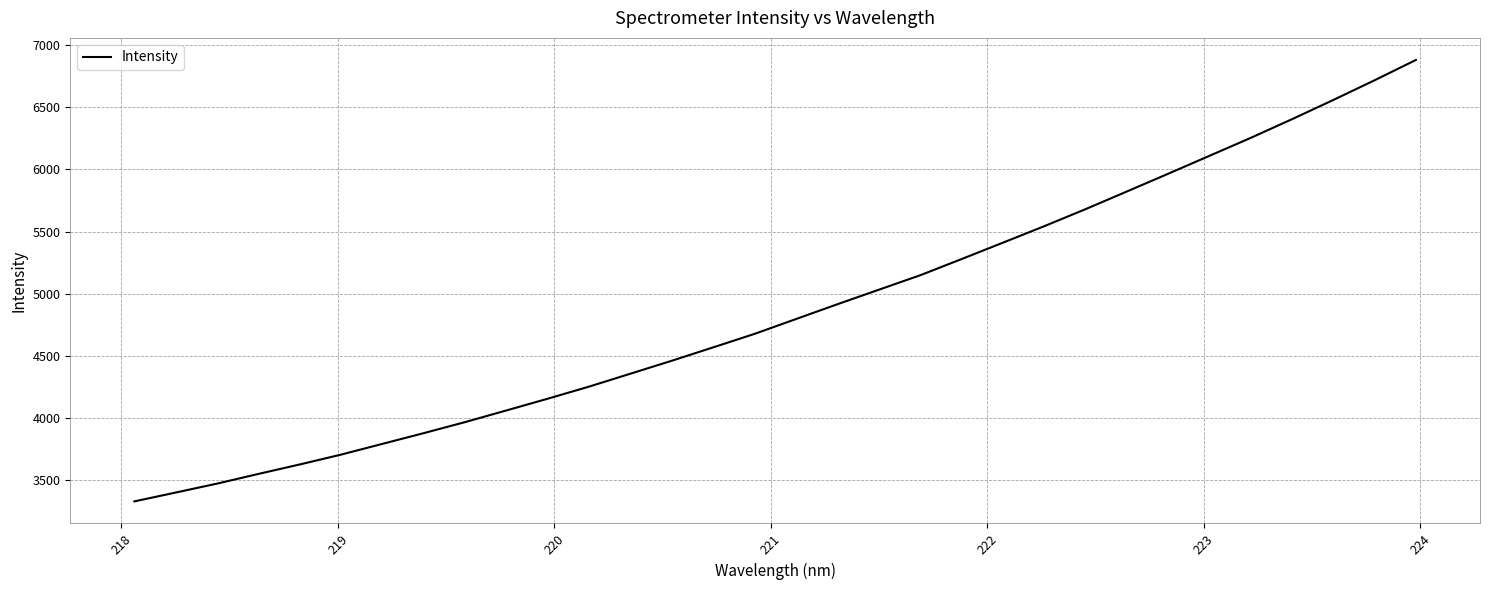

What is the maximum value shown in the chart?

6881.1